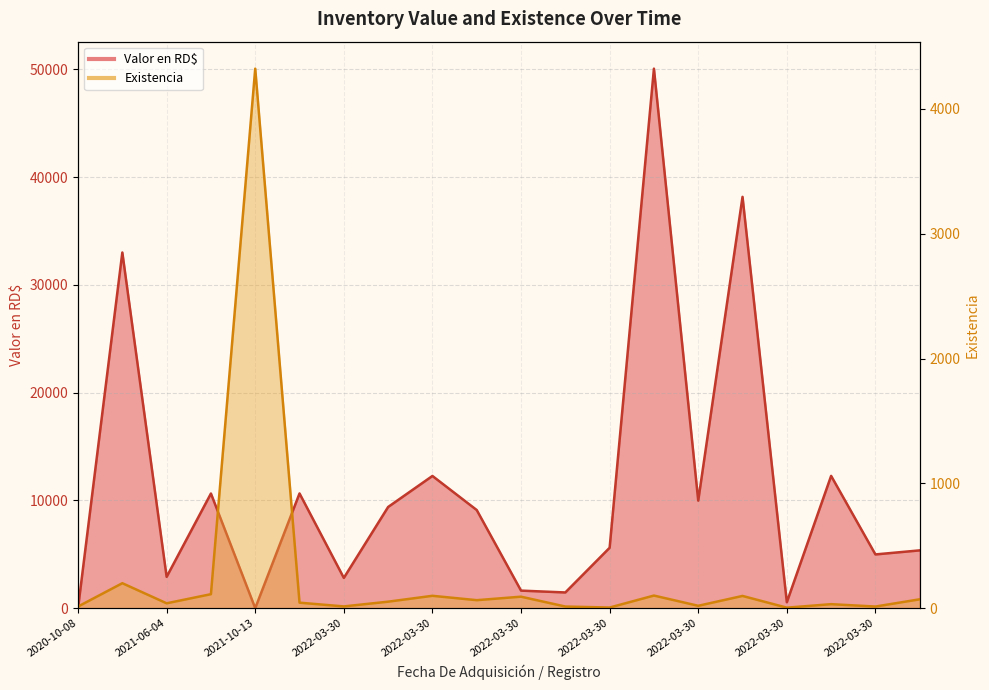

At how many categories does at least one series exceed 31941?

3